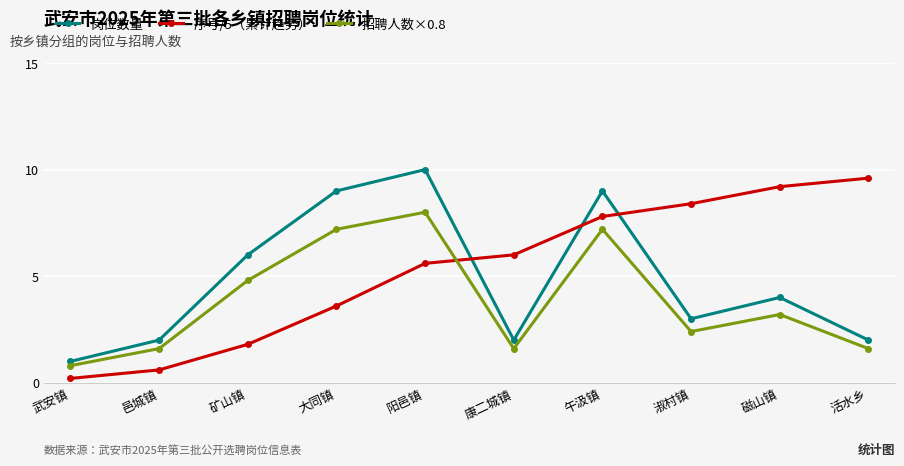

What is the difference between the maximum and second lowest values in the 序号/5（累计趋势） series?

9.0